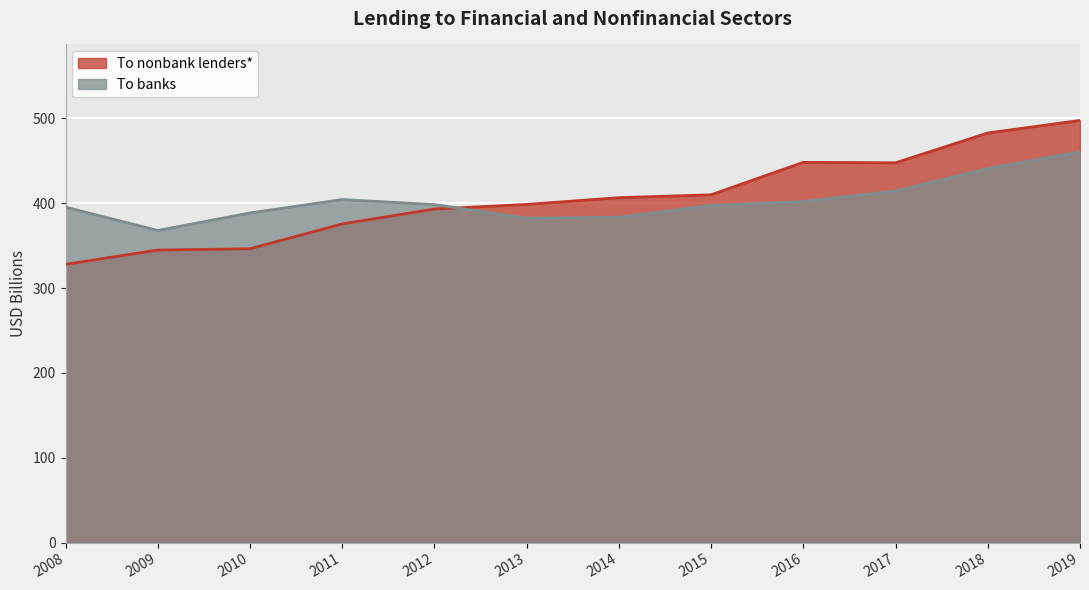

What is the spread (max minus min) of values at 2008?

67.4